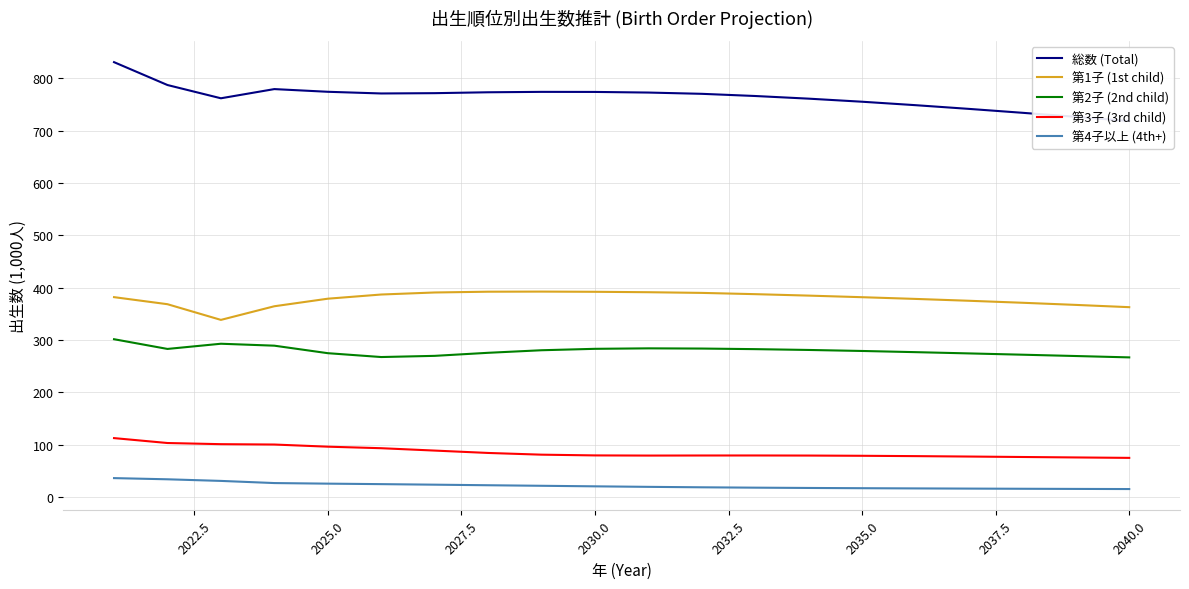

What is the maximum value for 第1子 (1st child)?

392.3